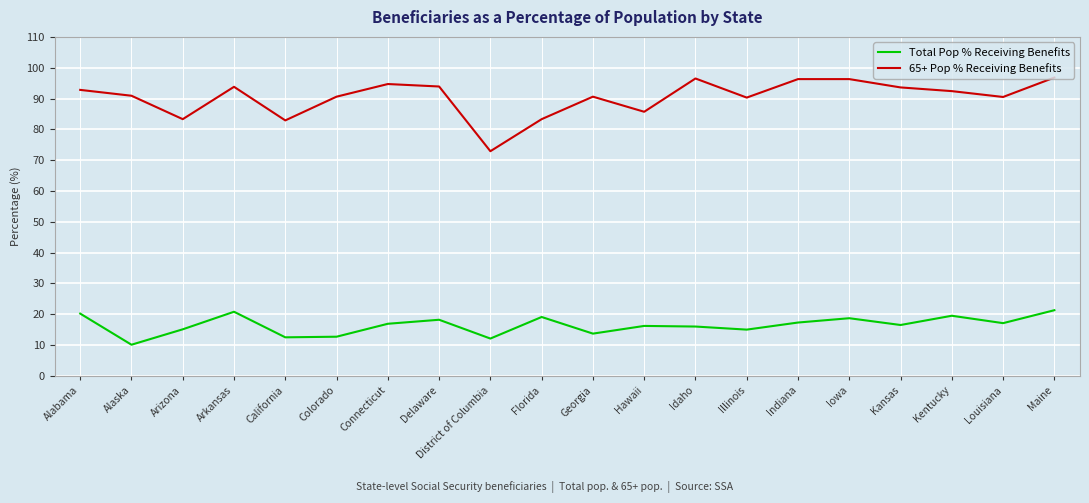

What position from the right is Alaska?

19